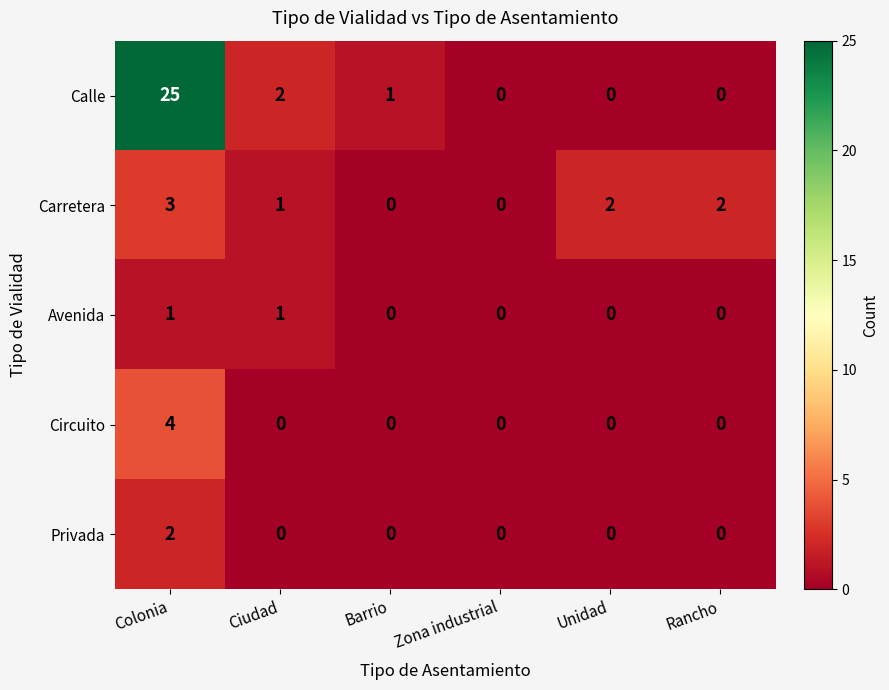

What is the difference between the maximum and minimum values in the Circuito series?

4